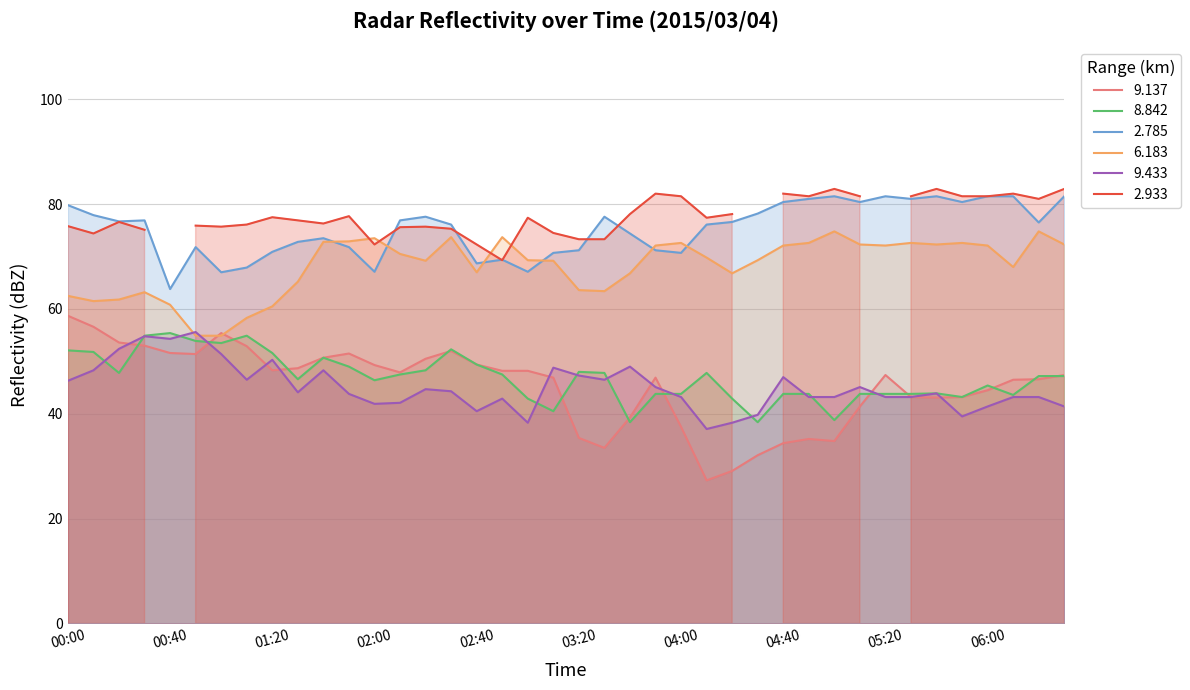

How many interior local valleys does the 8.842 series have?

10